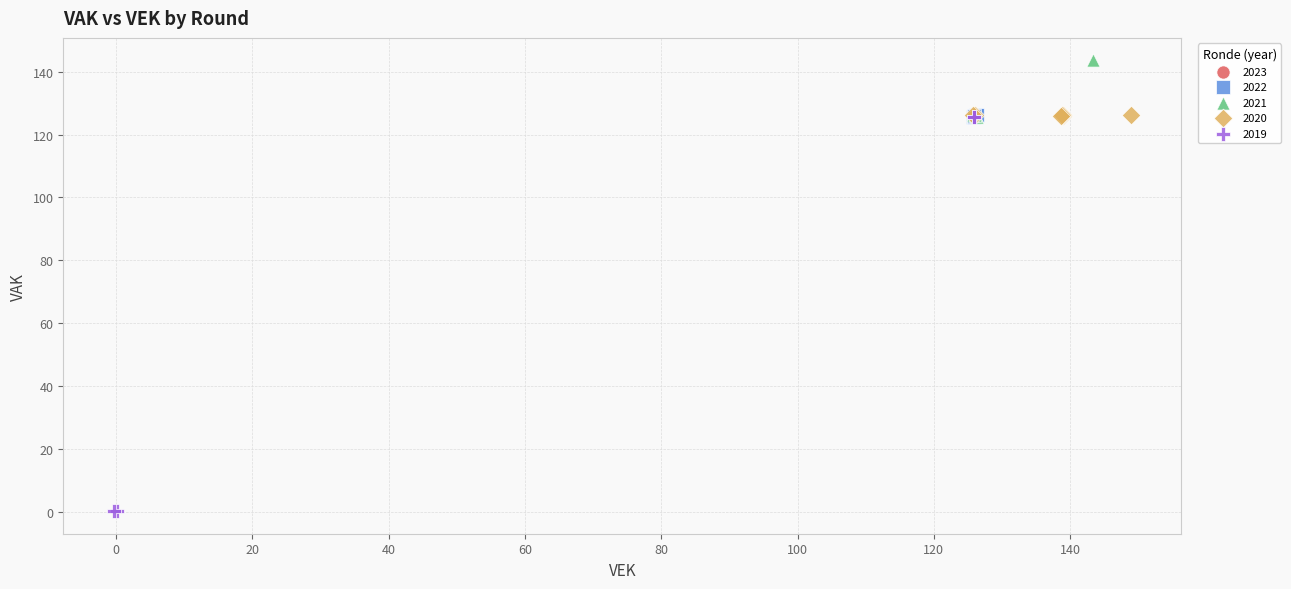

Which series contains the highest Y value?

2021